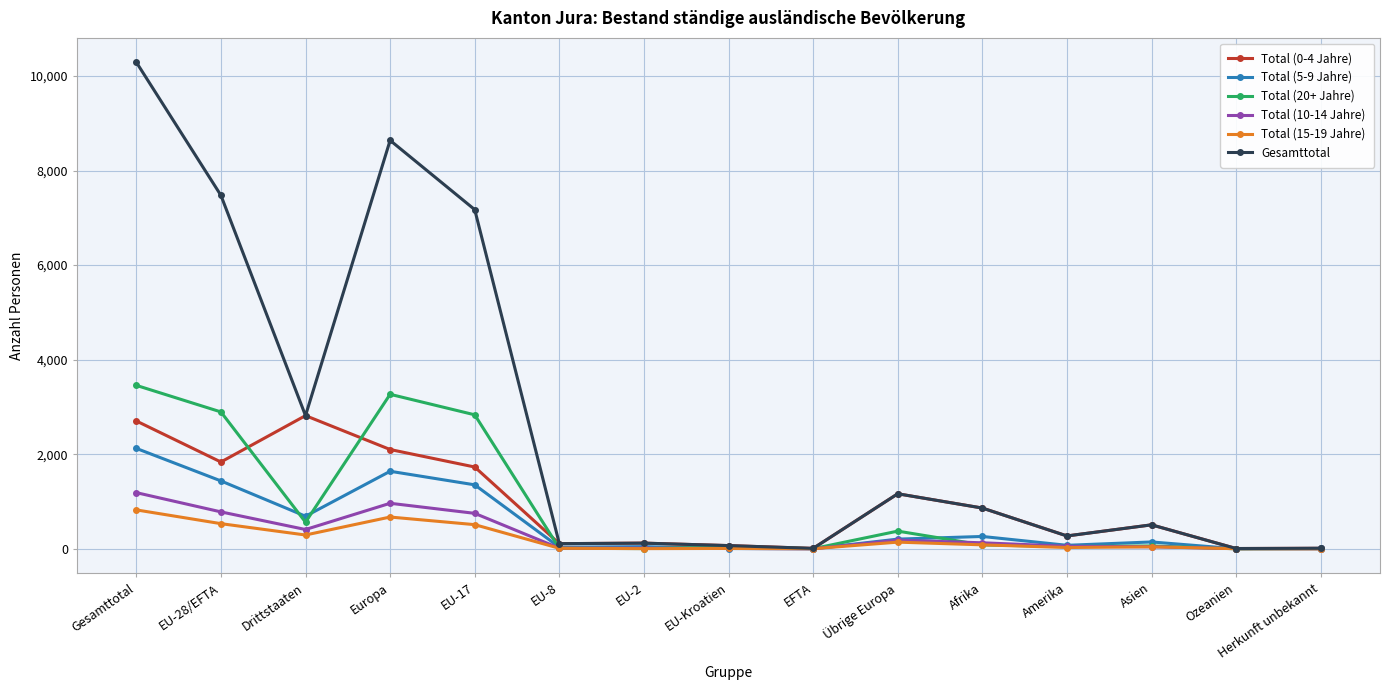

Is it true that Gesamttotal equals 1163 at Übrige Europa?

True